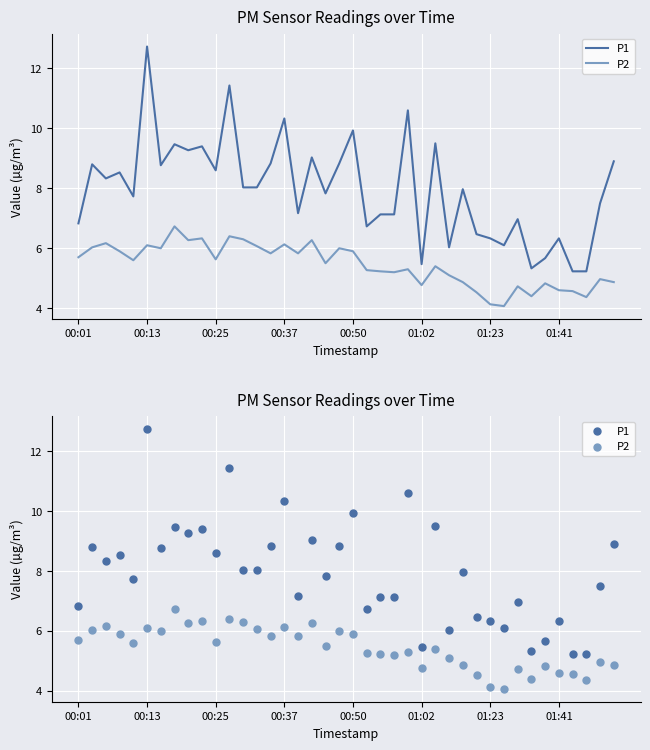

What is the total value across all series at 38?

12.5